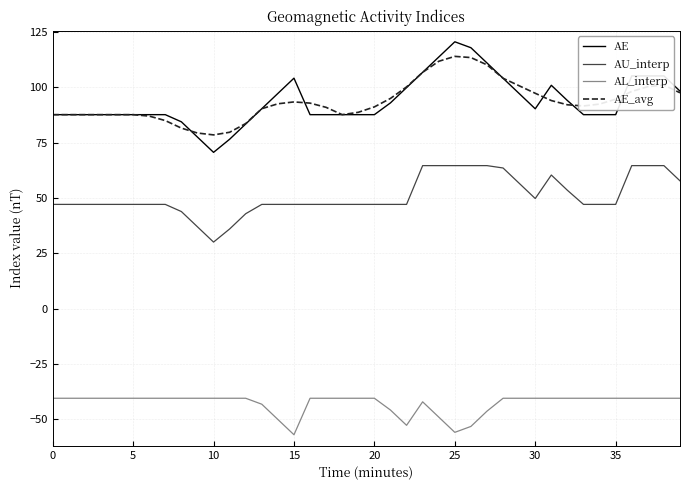

What is the maximum value shown in the chart?

120.7